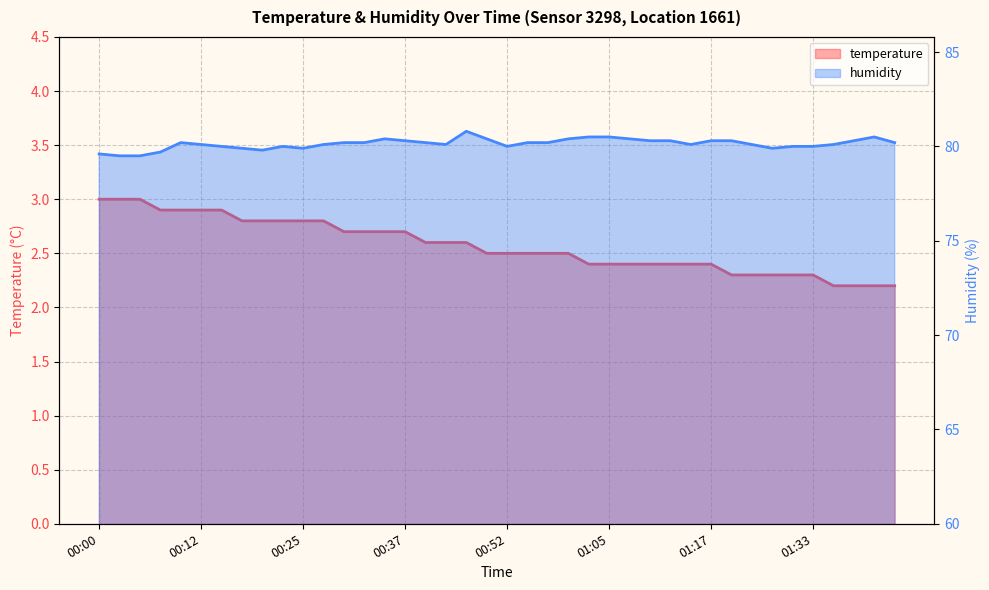

Is it true that humidity equals 129.0 at 00:00?

False